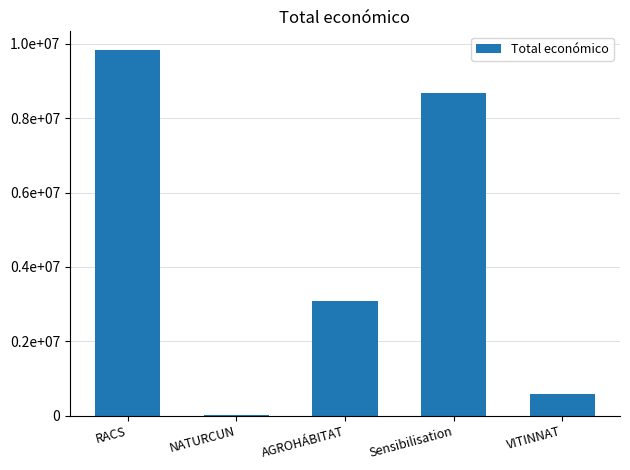

The value at RACS is 15229770. True or false?

False